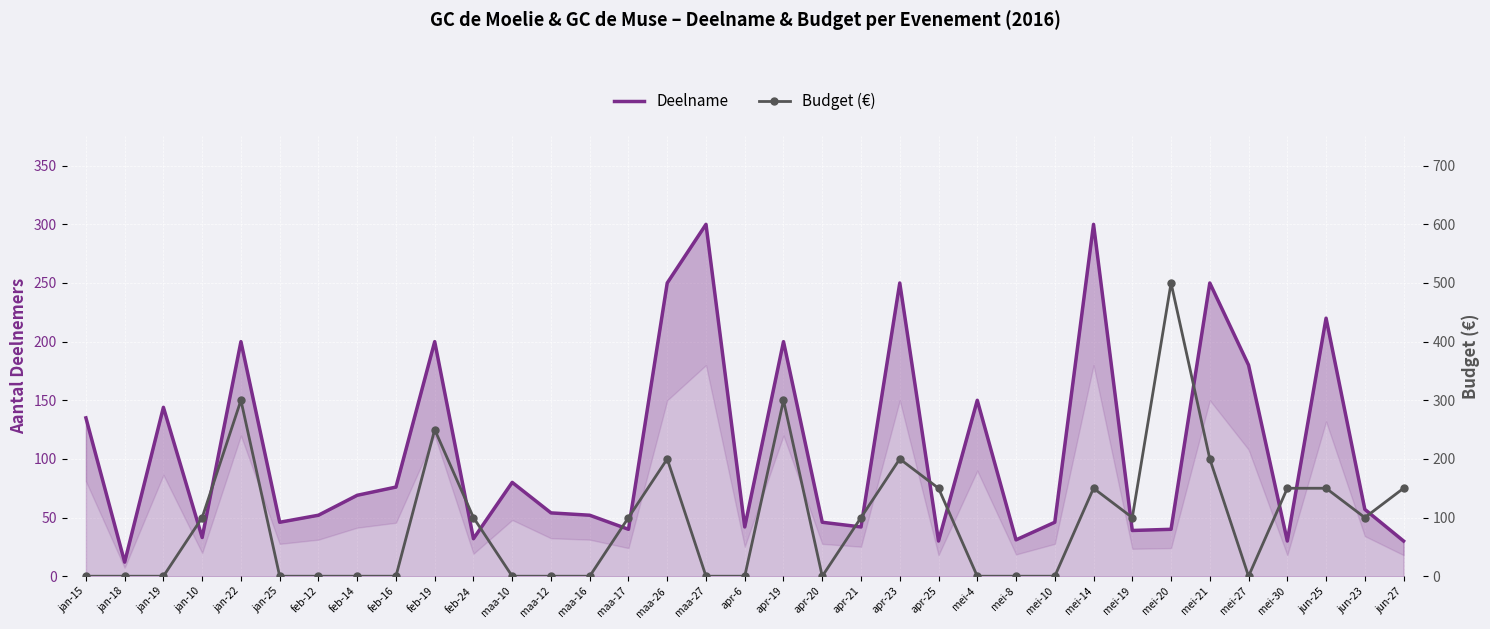

What is the spread (max minus min) of values at feb-24?

68